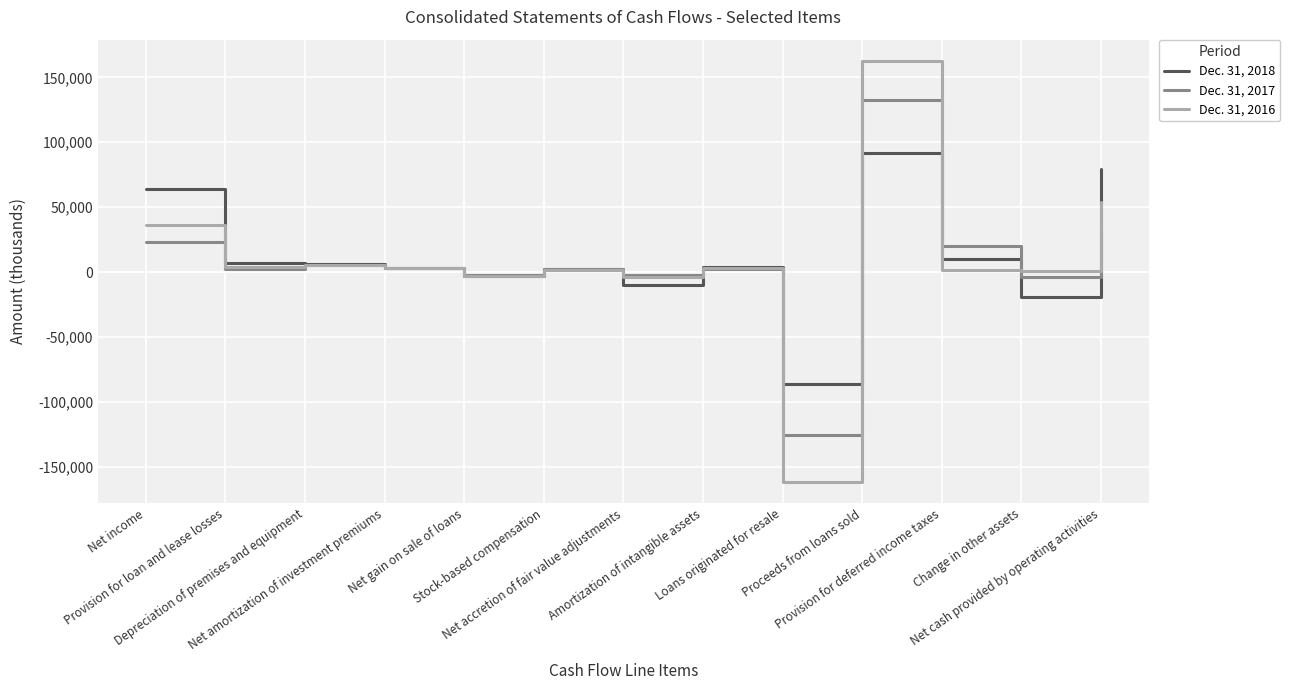

At which label does Dec. 31, 2017 first exceed 2734?

Net income